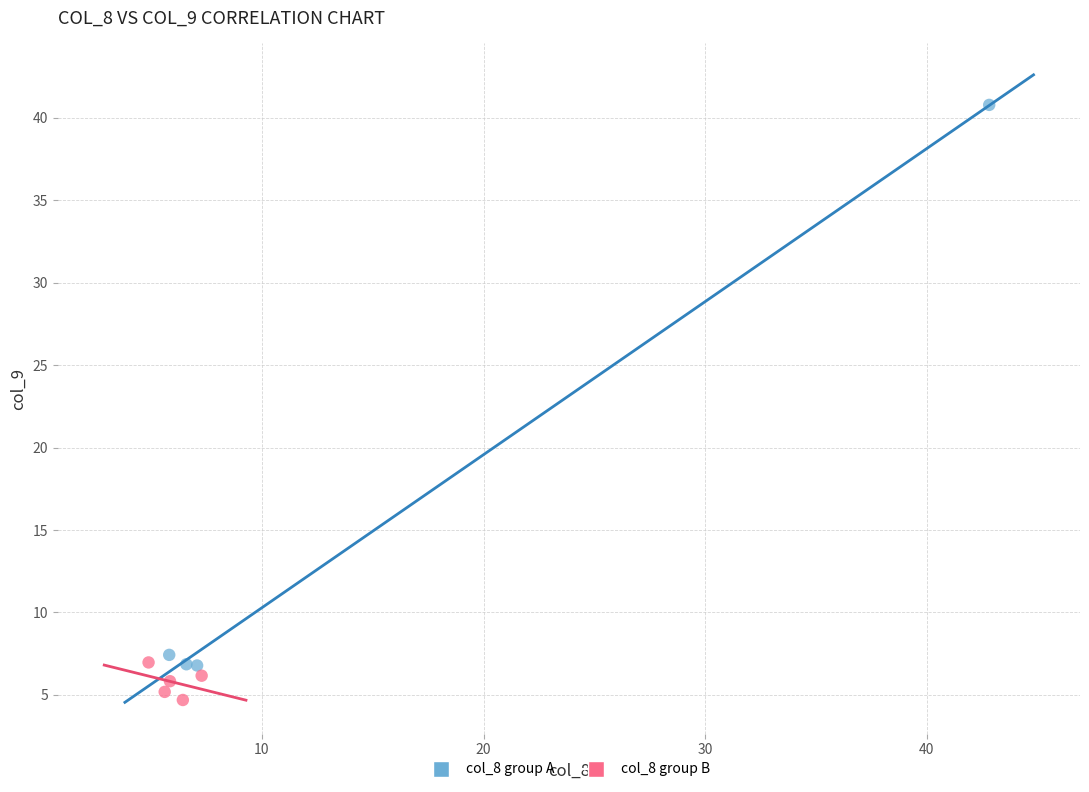

What are all the series names shown in the legend?

col_8 group A, col_8 group B